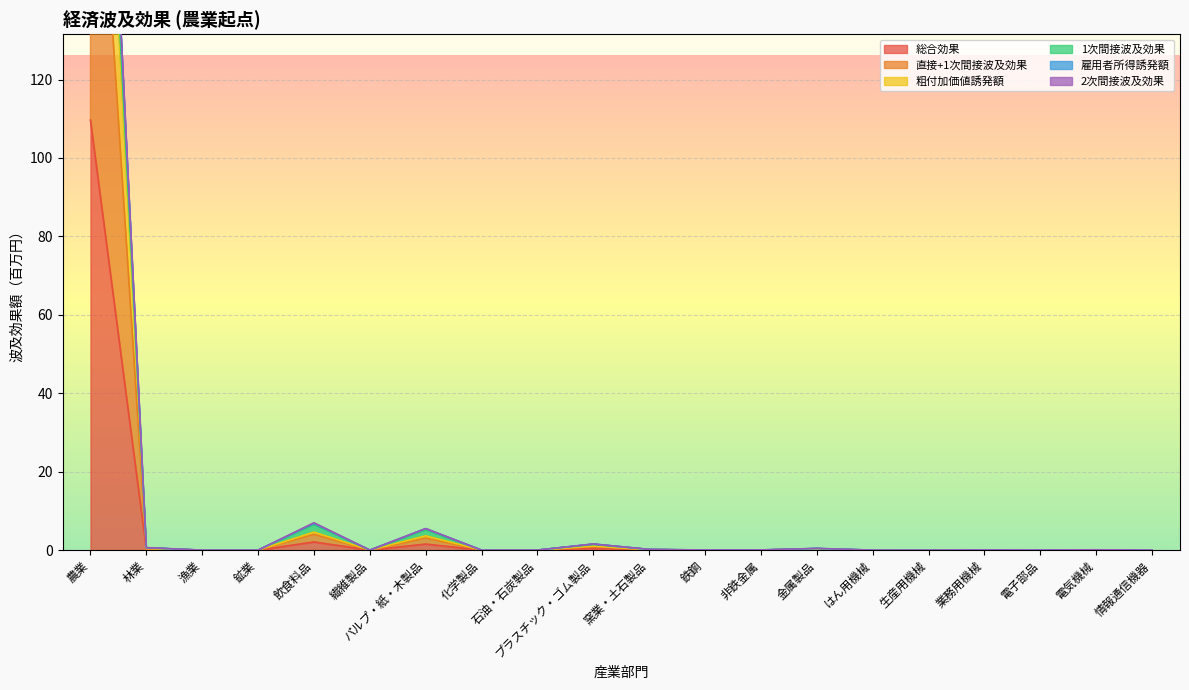

What is the maximum value shown in the chart?

291.5